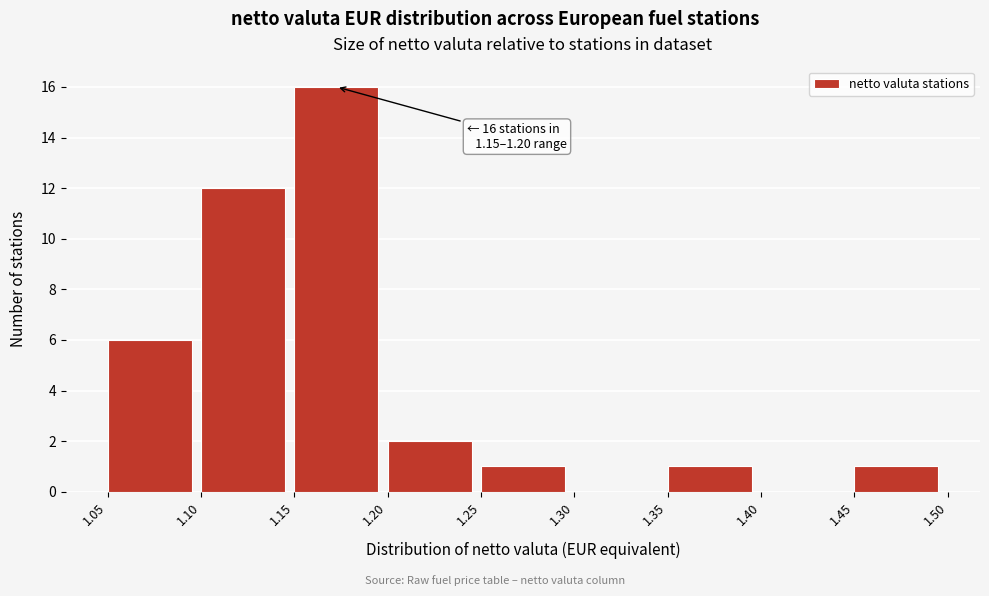

Which range on the x-axis has the tallest bar?

1.15 to 1.20